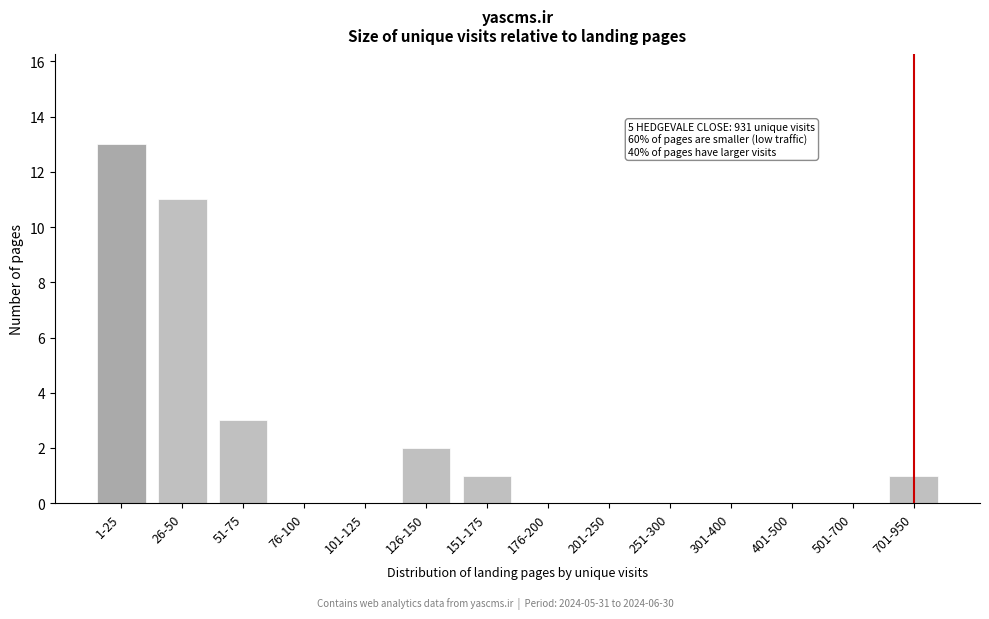

Reading right to left, what are all the values shown in this chart?

701-950=1	501-700=0	401-500=0	301-400=0	251-300=0	201-250=0	176-200=0	151-175=1	126-150=2	101-125=0	76-100=0	51-75=3	26-50=11	1-25=13